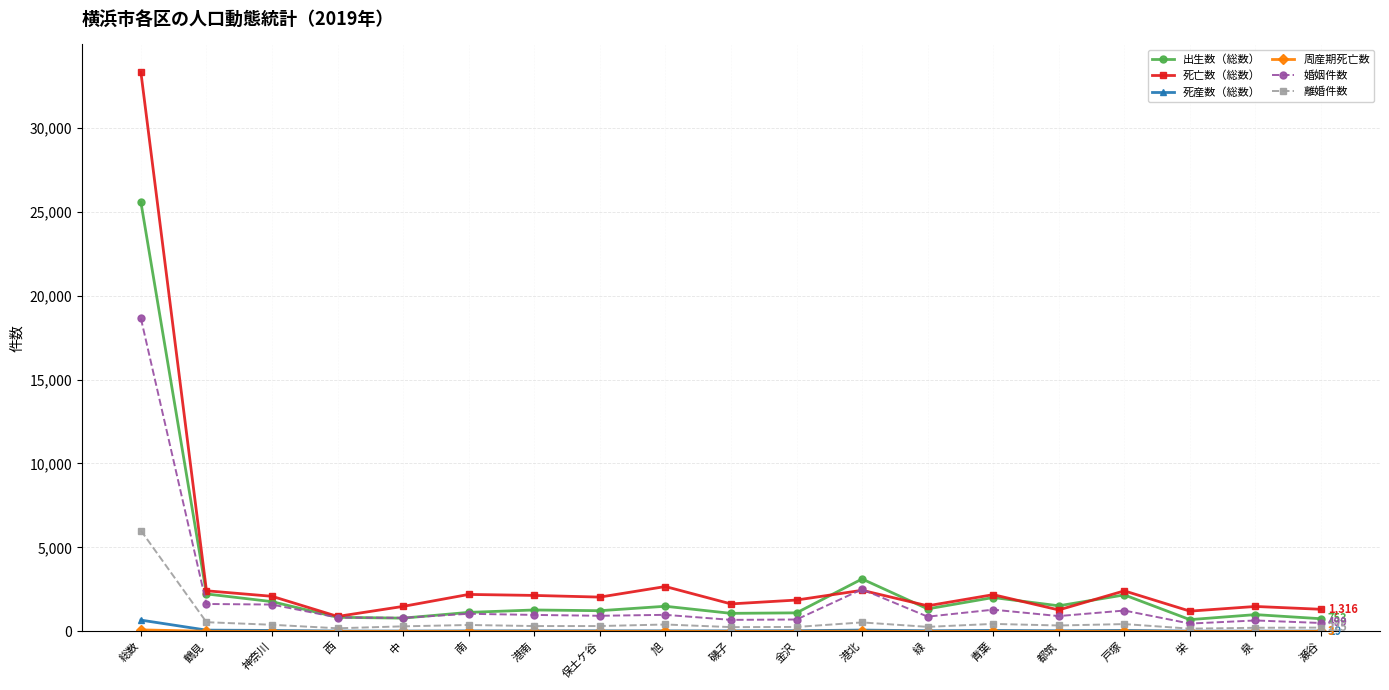

At how many categories does at least one series exceed 9313?

1